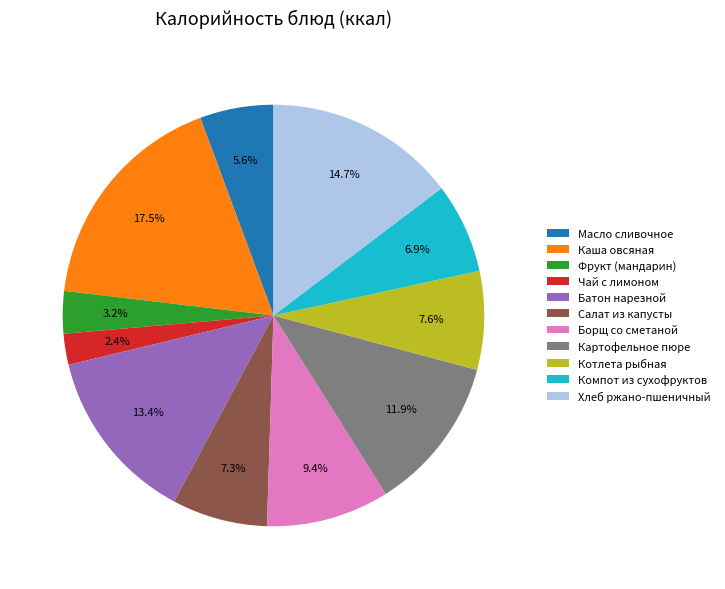

To the nearest percent, what percentage of the pie is Котлета рыбная?

8%